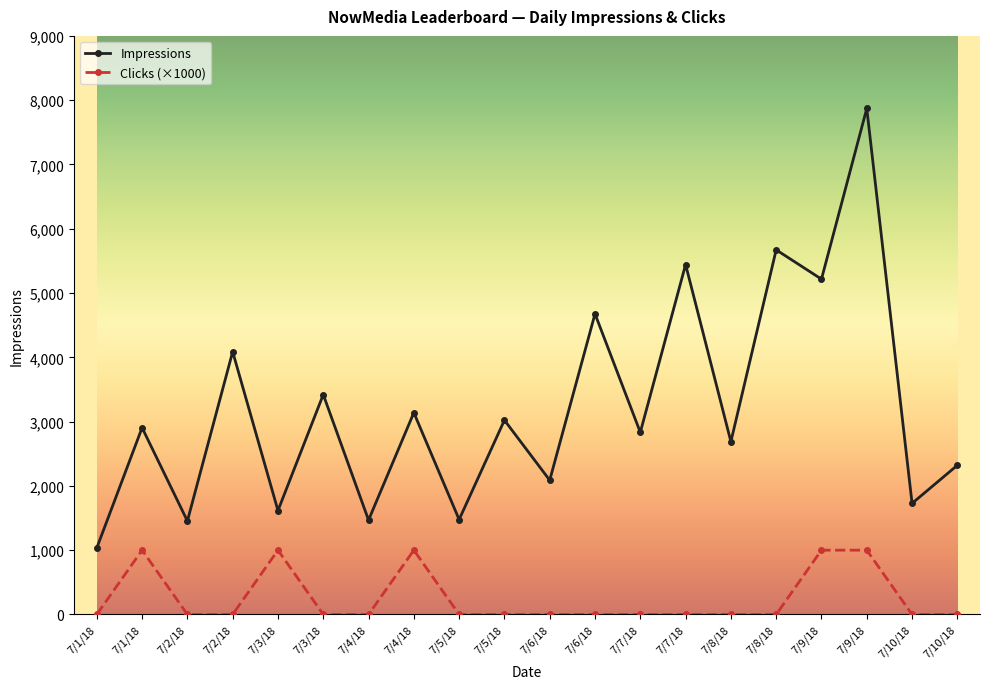

What are all the series names shown in the legend?

Impressions, Clicks (×1000)